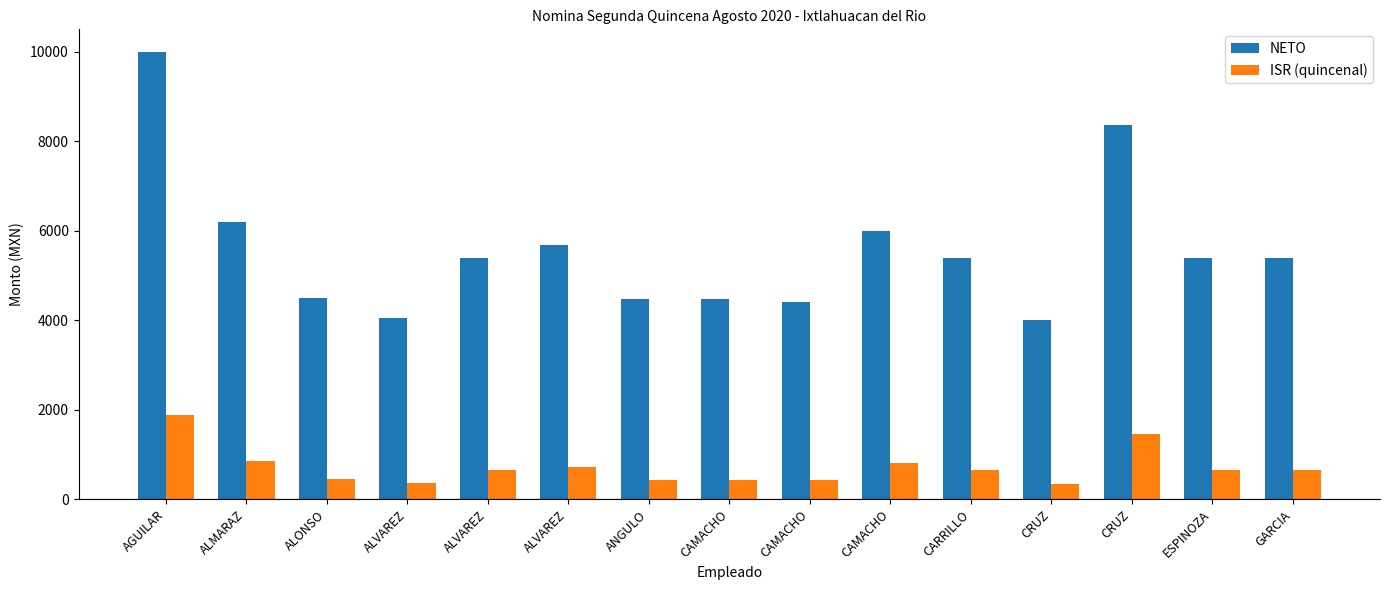

What are all the series names shown in the legend?

NETO, ISR (quincenal)